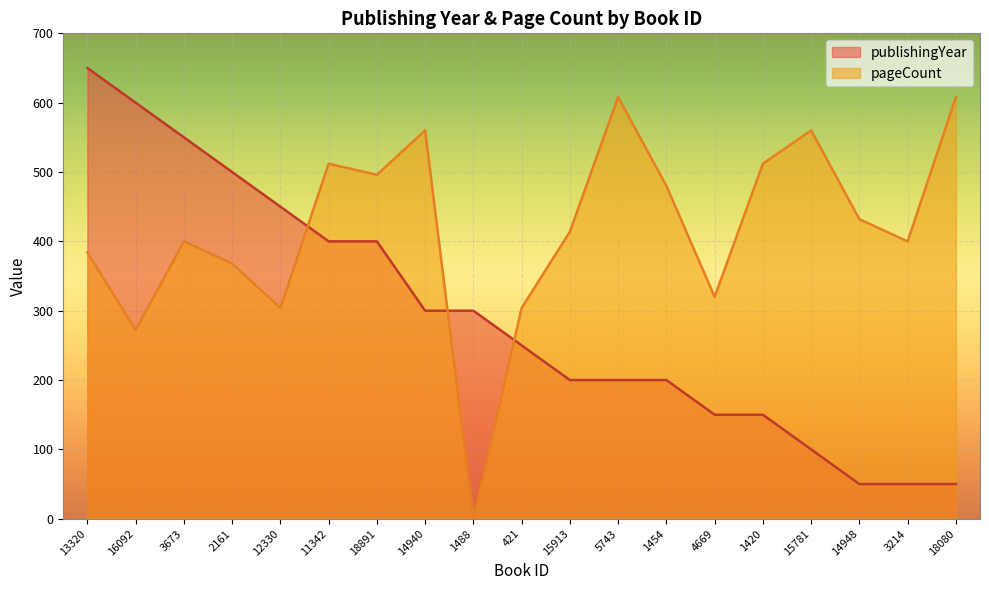

At which label does publishingYear first exceed 250?

13320